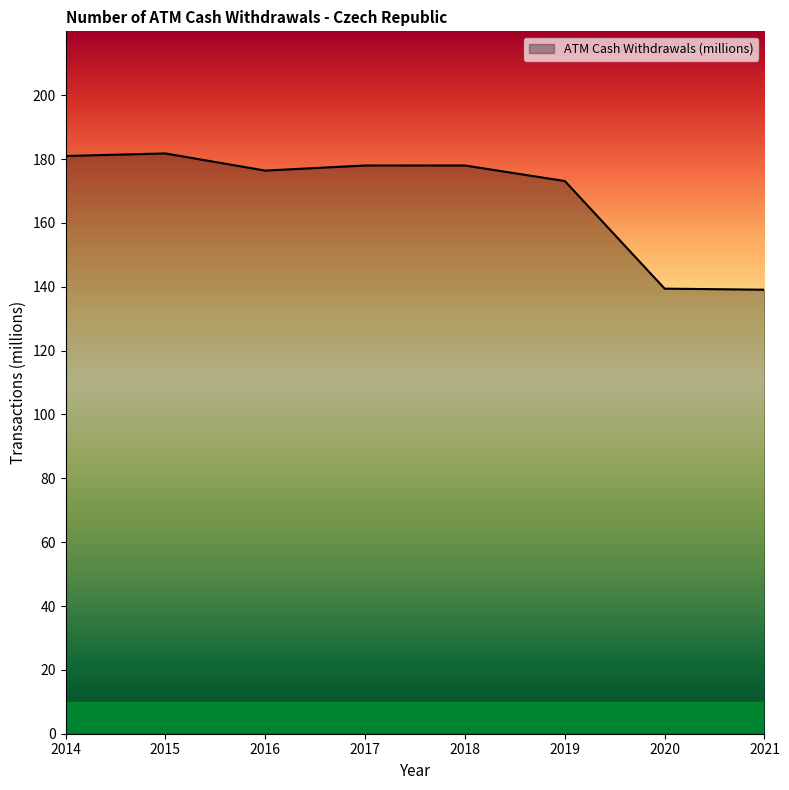

True or false: there are more than 0 points higher than both neighbors.

True